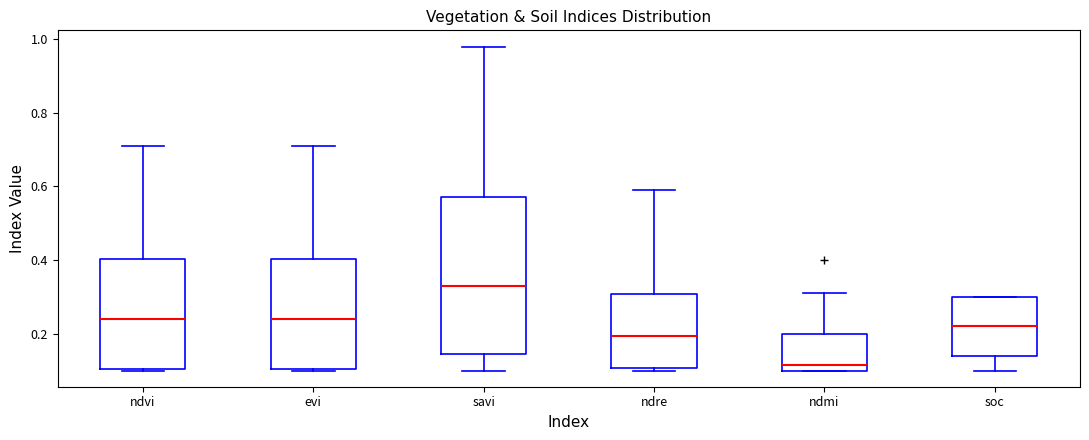

Reading left to right, read every box against the y-axis: the position of its median line, the range the box covers, and the ends of its whiskers. The values are not printed on the chart, so give them approximately, as read against the axis.

ndvi: median 0.24, box 0.10 to 0.40, whiskers 0.10 to 0.72
evi: median 0.24, box 0.10 to 0.40, whiskers 0.10 to 0.72
savi: median 0.34, box 0.14 to 0.58, whiskers 0.10 to 0.98
ndre: median 0.20, box 0.10 to 0.30, whiskers 0.10 (just below the box's lower edge) to 0.60
ndmi: median 0.12, box 0.10 to 0.20, whiskers 0.10 to 0.32
soc: median 0.22, box 0.14 to 0.30, whiskers 0.10 to 0.30